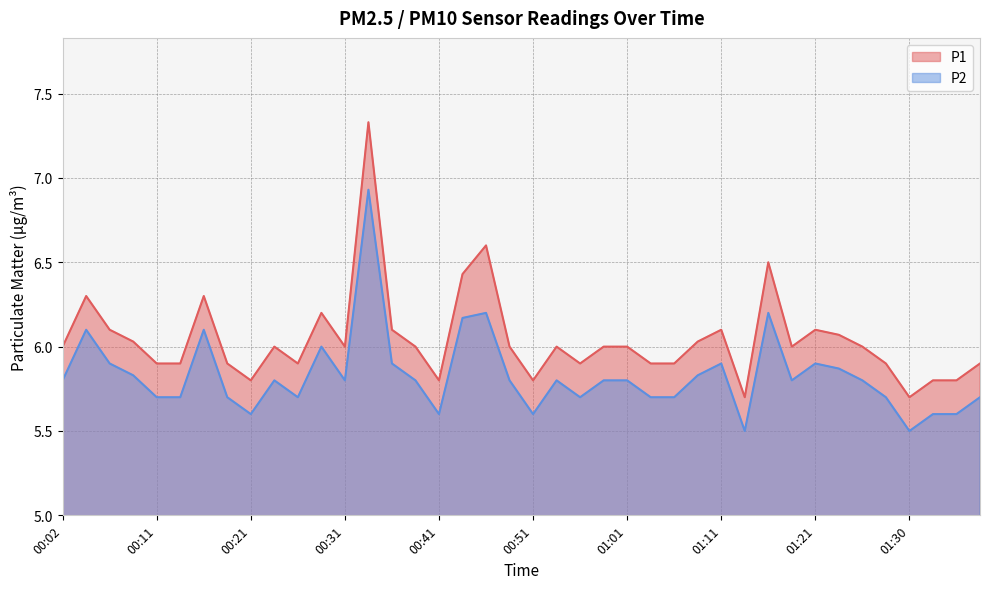

In P2, how many points are lower than both neighbors (excluding endpoints)?

9